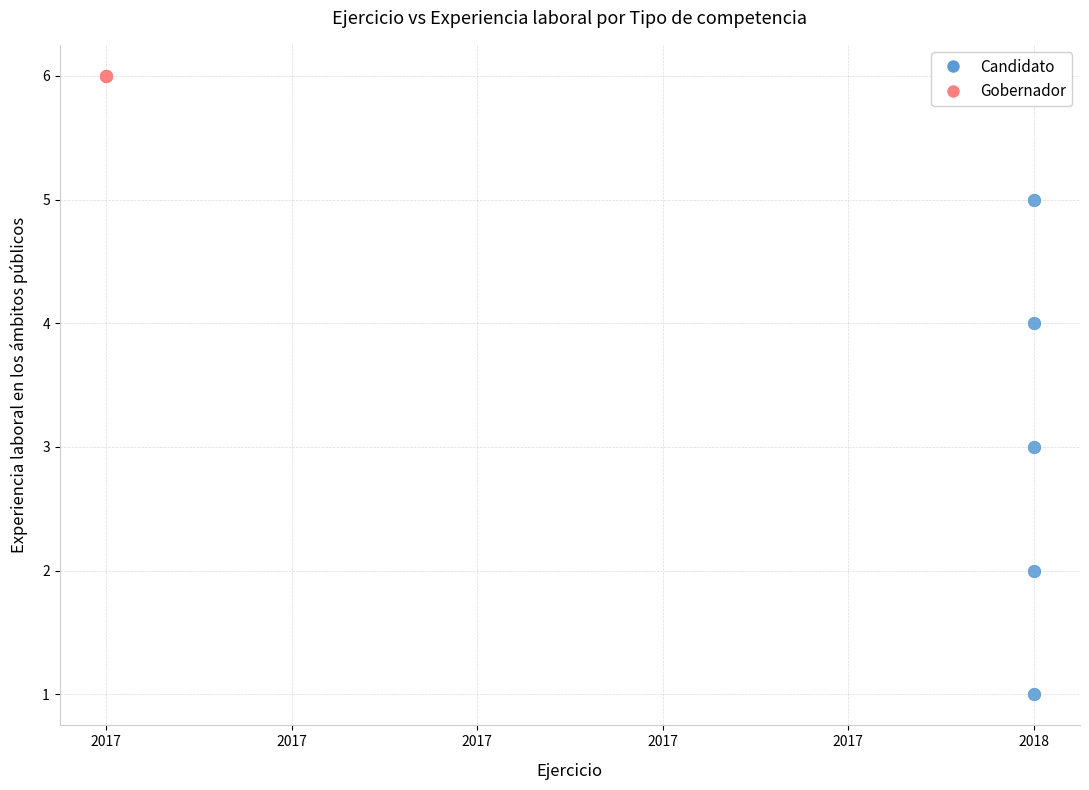

Which series reaches the minimum Y coordinate?

Candidato